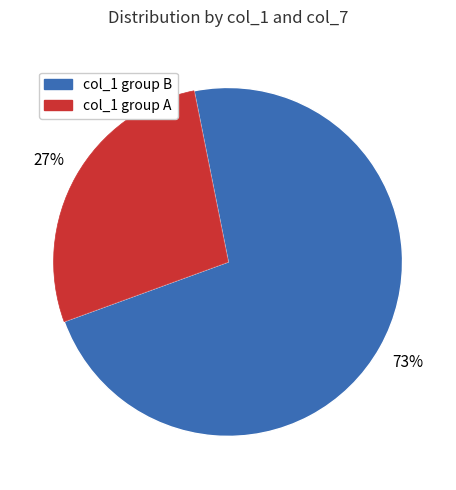

Is there any slice that represents more than half of the pie?

Yes